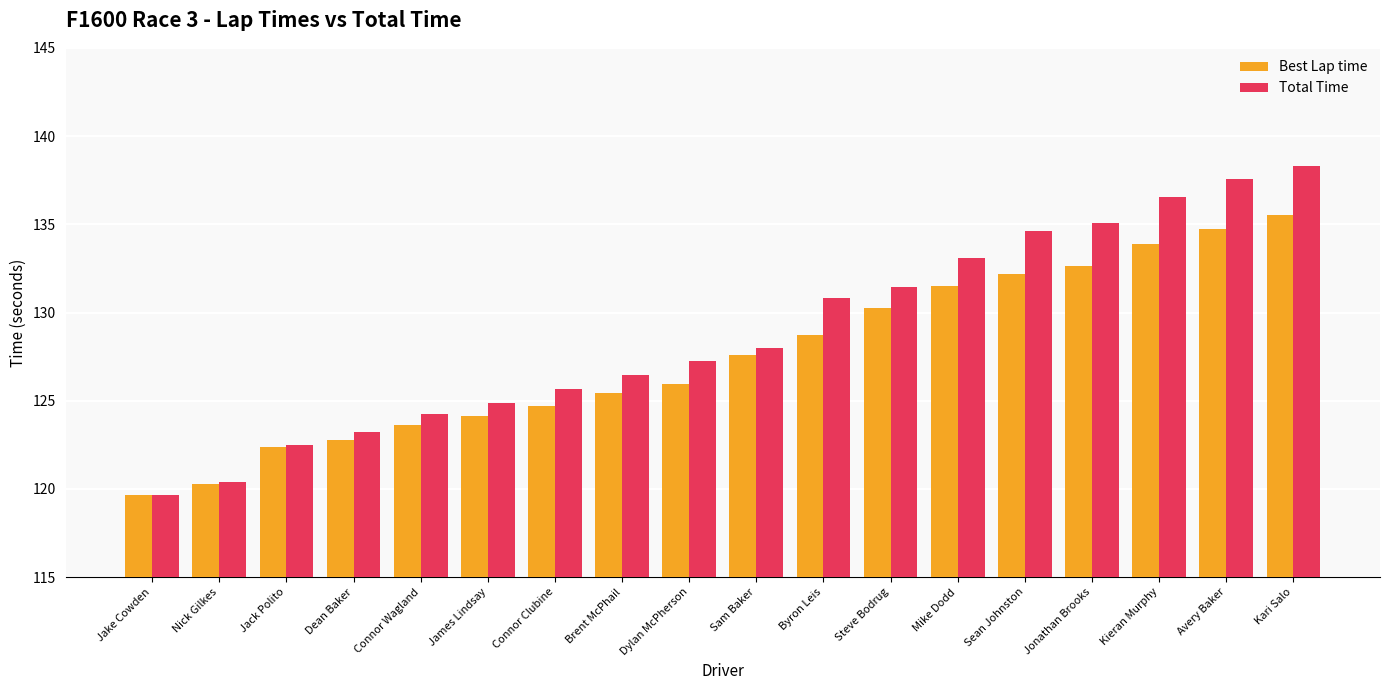

What is the average value of the Best Lap time series?

127.6